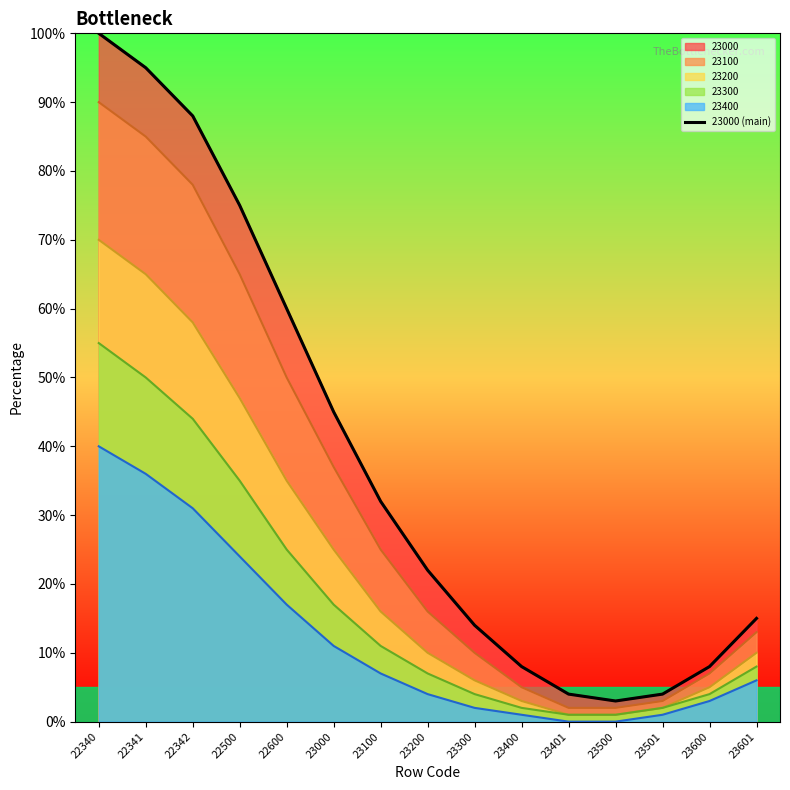

At which category does the chart reach its minimum across all series?

23500